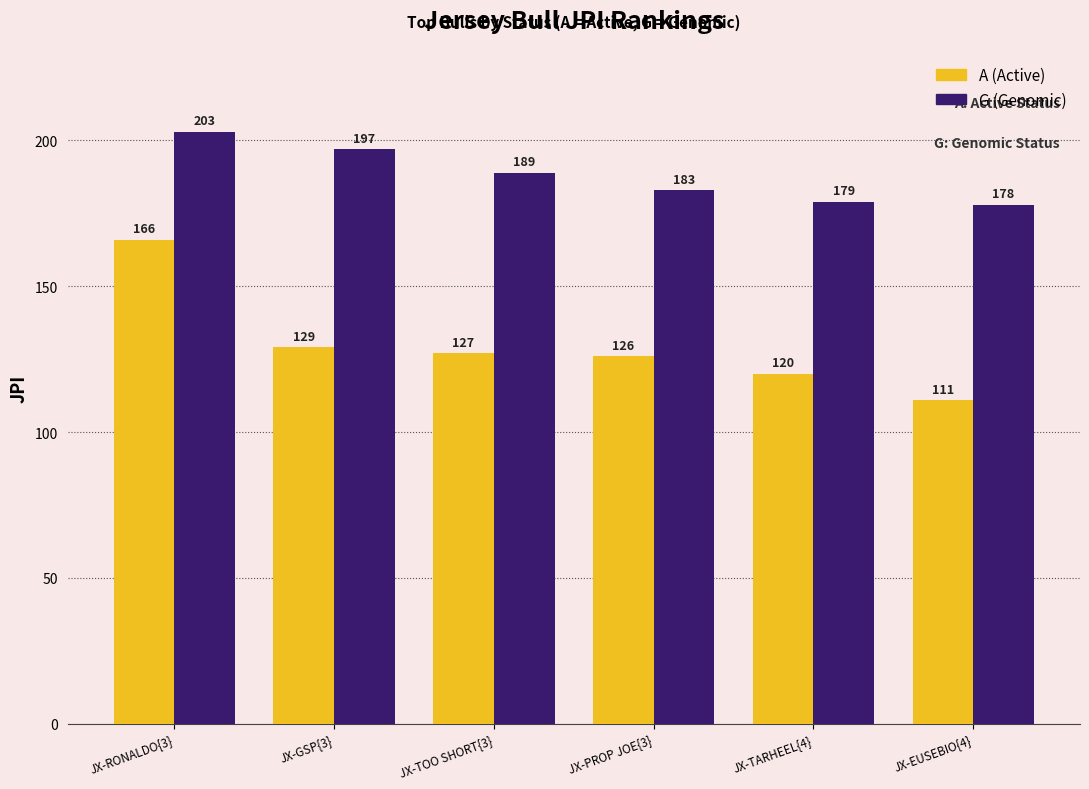

Rank the series by their maximum value, from lowest to highest.

A (Active), G (Genomic)